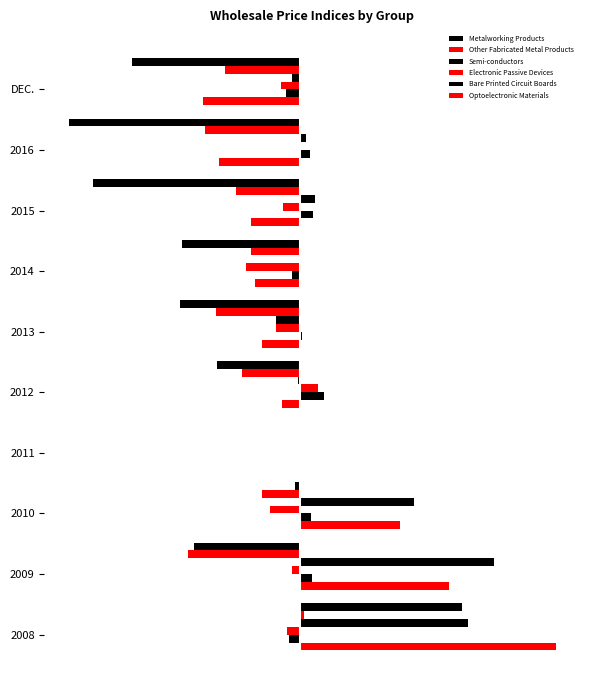

What is the greatest value displayed?

20.4